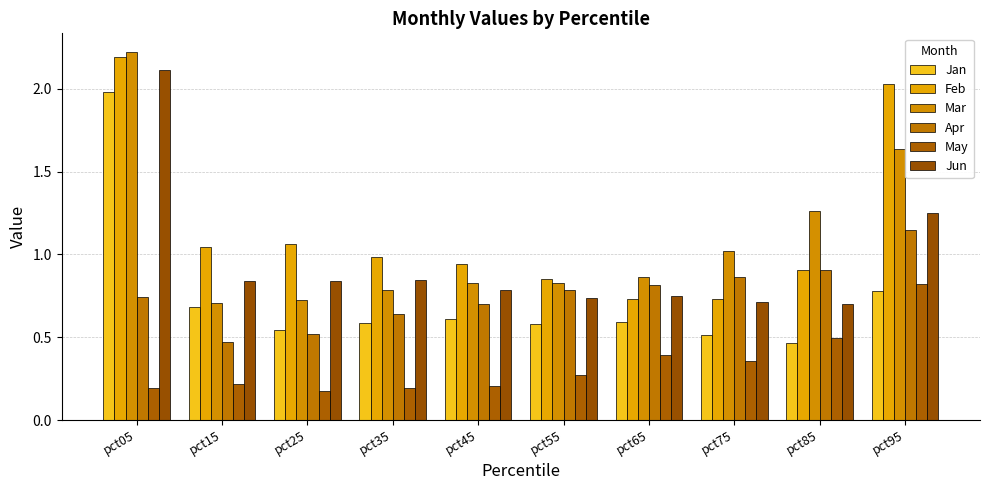

How many data points does each series have?

10